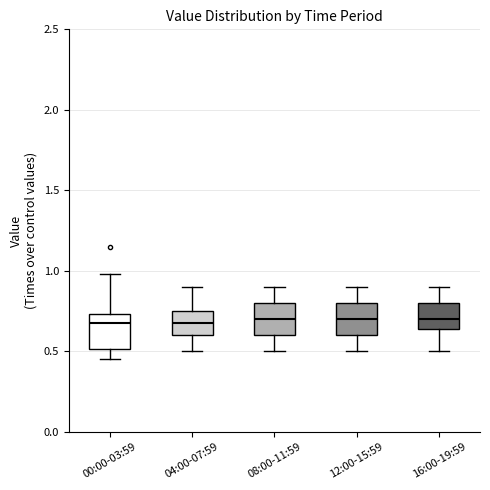

Reading left to right, transcribe this box plot: for each box, give where its median line is, the range the box spans, and where its two whiskers end, as read against the y-axis. The values are not printed on the chart, so give them approximately, as read against the axis.

00:00-03:59: median 0.70, box 0.50 to 0.75, whiskers 0.45 to 1.00
04:00-07:59: median 0.70, box 0.60 to 0.75, whiskers 0.50 to 0.90
08:00-11:59: median 0.70, box 0.60 to 0.80, whiskers 0.50 to 0.90
12:00-15:59: median 0.70, box 0.60 to 0.80, whiskers 0.50 to 0.90
16:00-19:59: median 0.70, box 0.65 to 0.80, whiskers 0.50 to 0.90